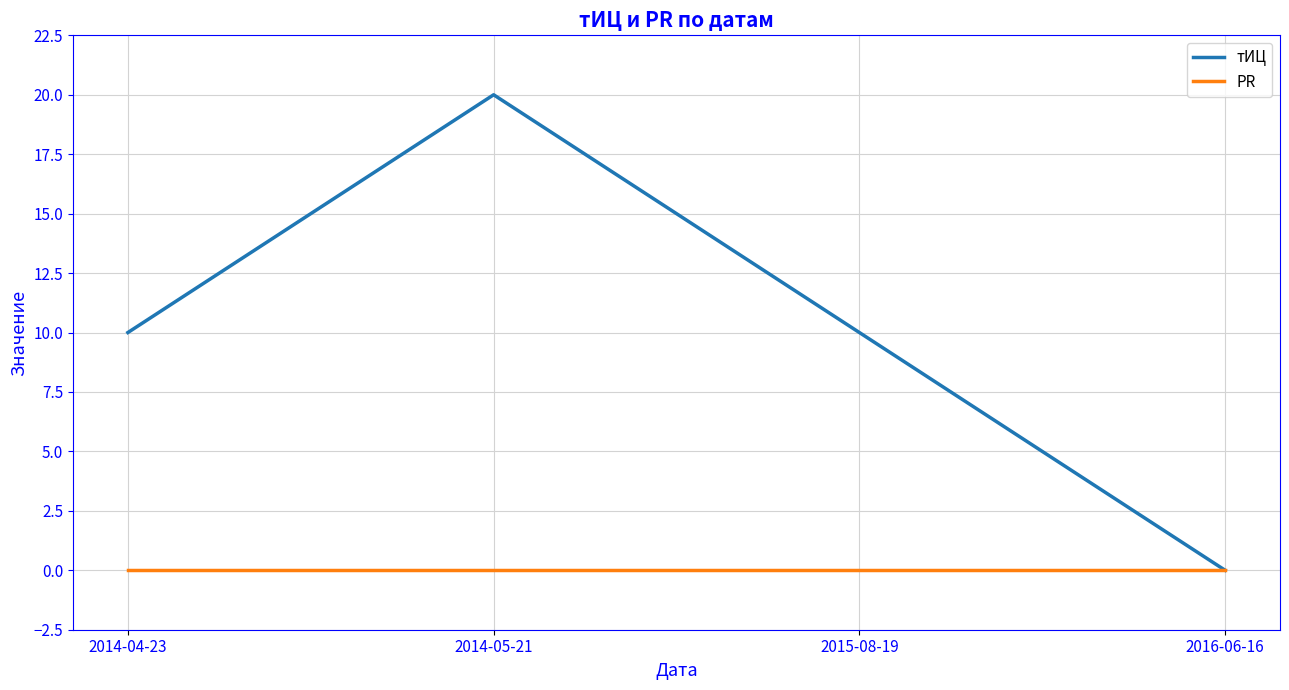

Rank the series by their average value, from highest to lowest.

тИЦ, PR